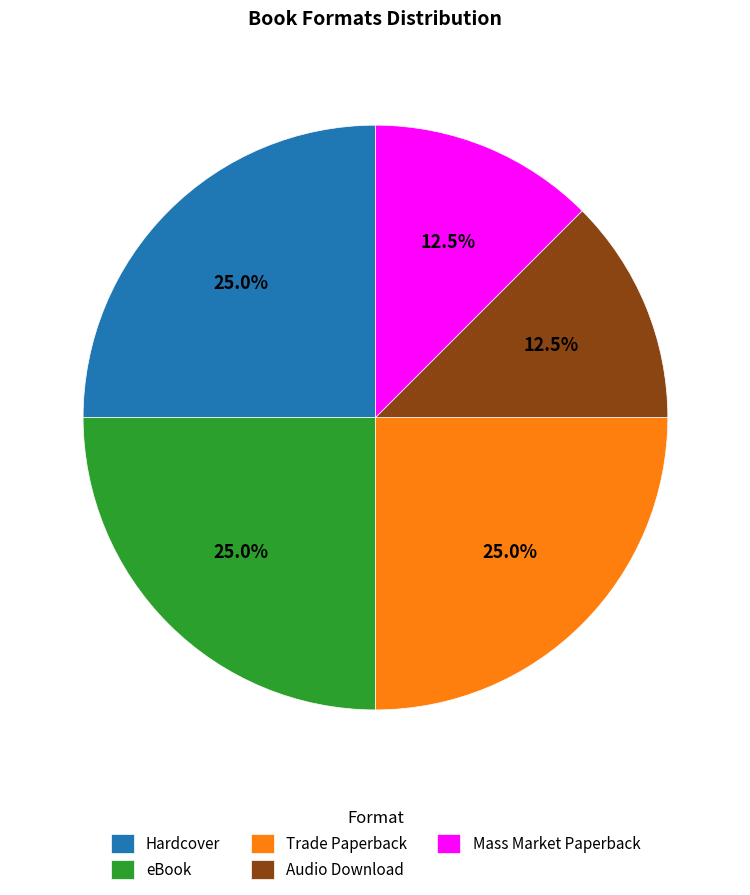

Is there a majority slice in this chart?

No